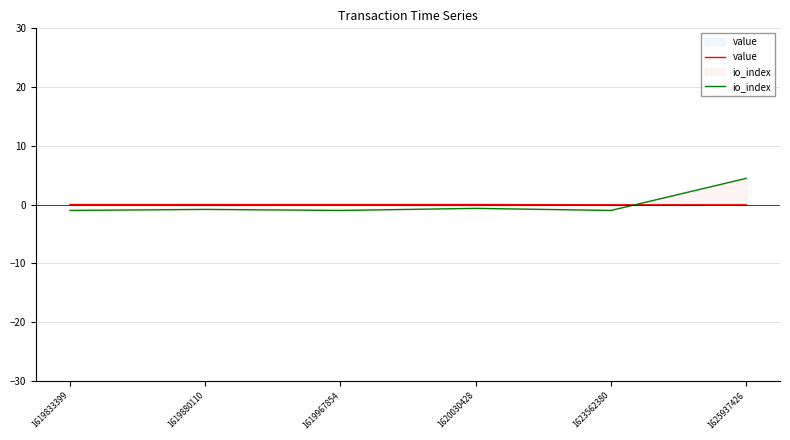

The value of value at 1623562380 is -0.0. True or false?

True